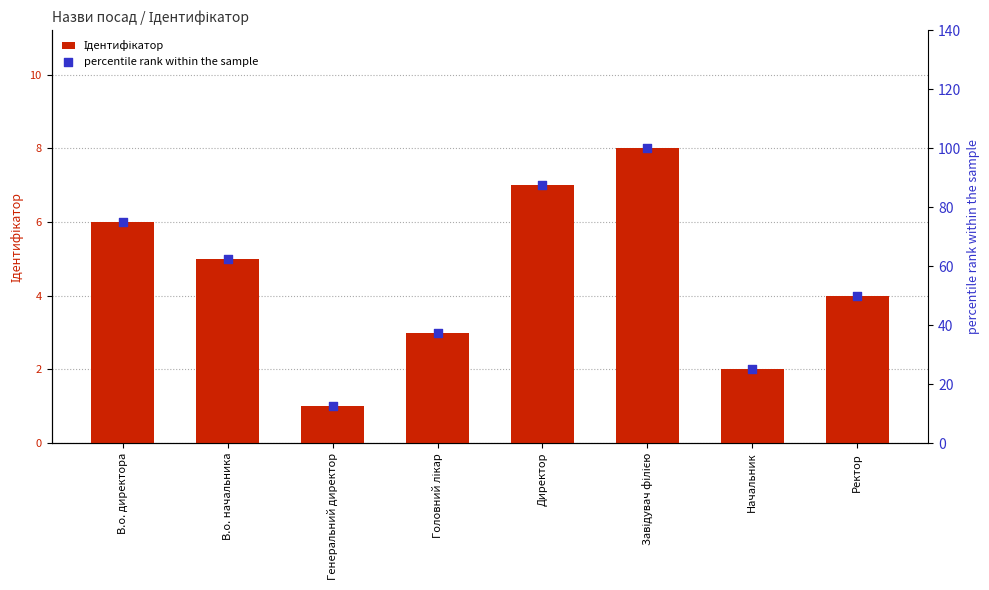

Which series reaches the maximum Y coordinate?

percentile rank within the sample